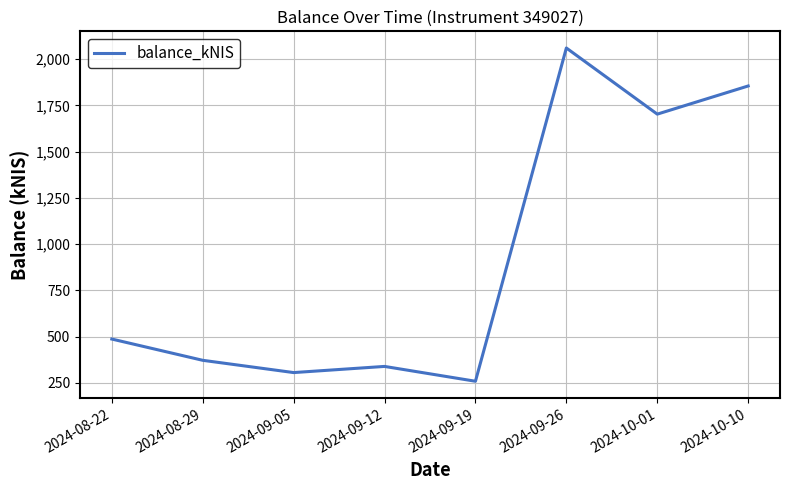

List the labels in order of value, largest first.

2024-09-26, 2024-10-10, 2024-10-01, 2024-08-22, 2024-08-29, 2024-09-12, 2024-09-05, 2024-09-19